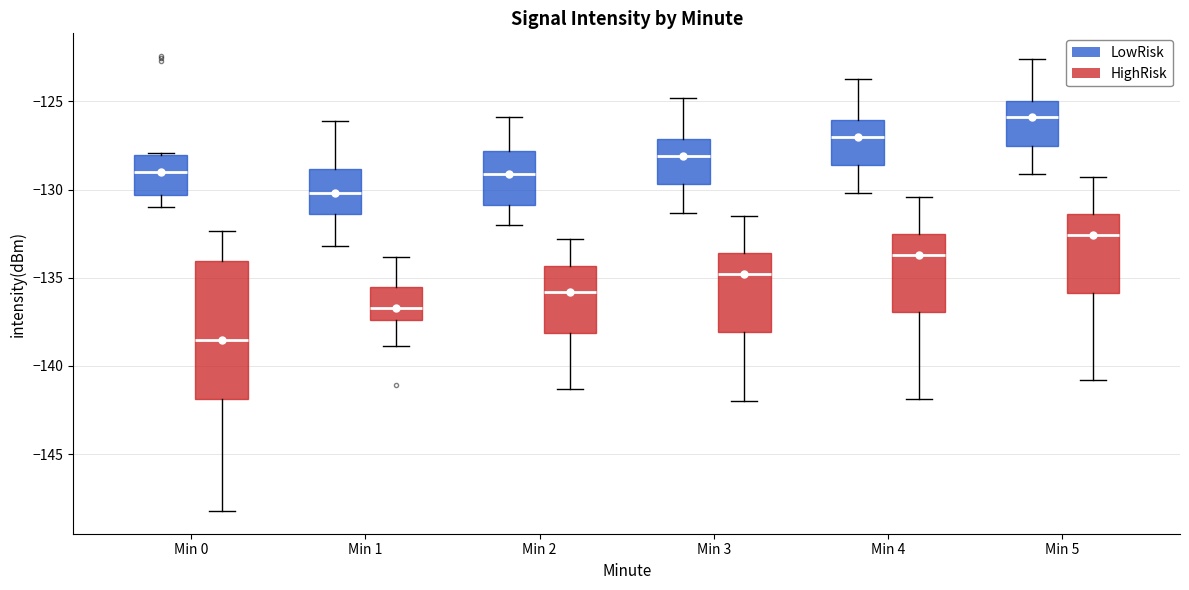

Where is the upper edge of the box for Min 5 (LowRisk) on the y-axis? The values are not printed on the chart, so give them approximately, as read against the axis.

-125.0